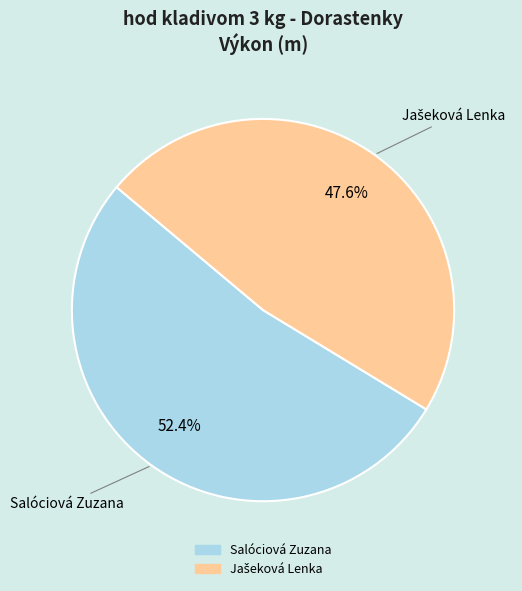

Which category has the biggest portion of the pie?

Salóciová Zuzana